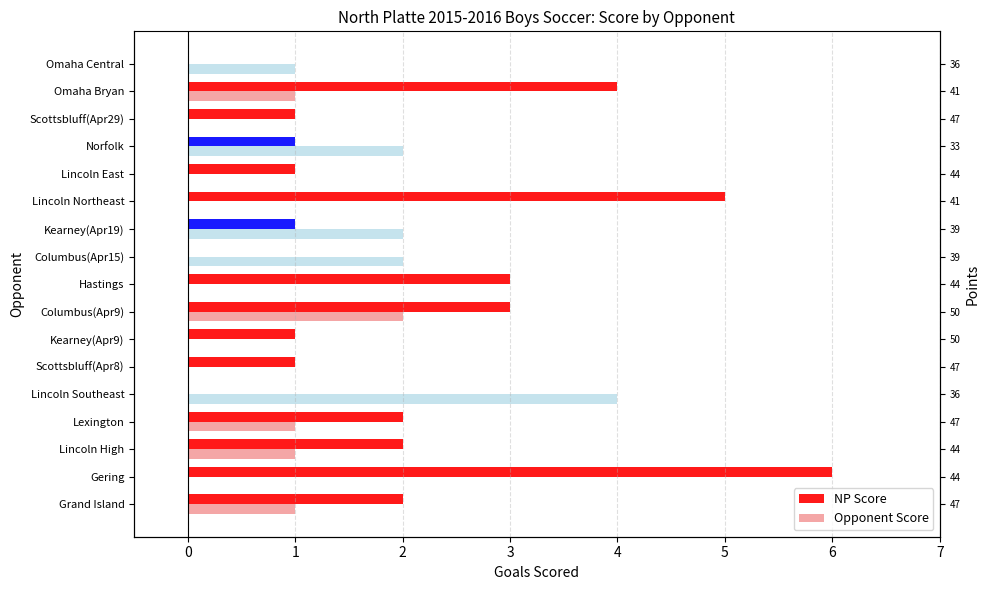

What is the approximate value of NP Score at Scottsbluff(Apr29)?

1